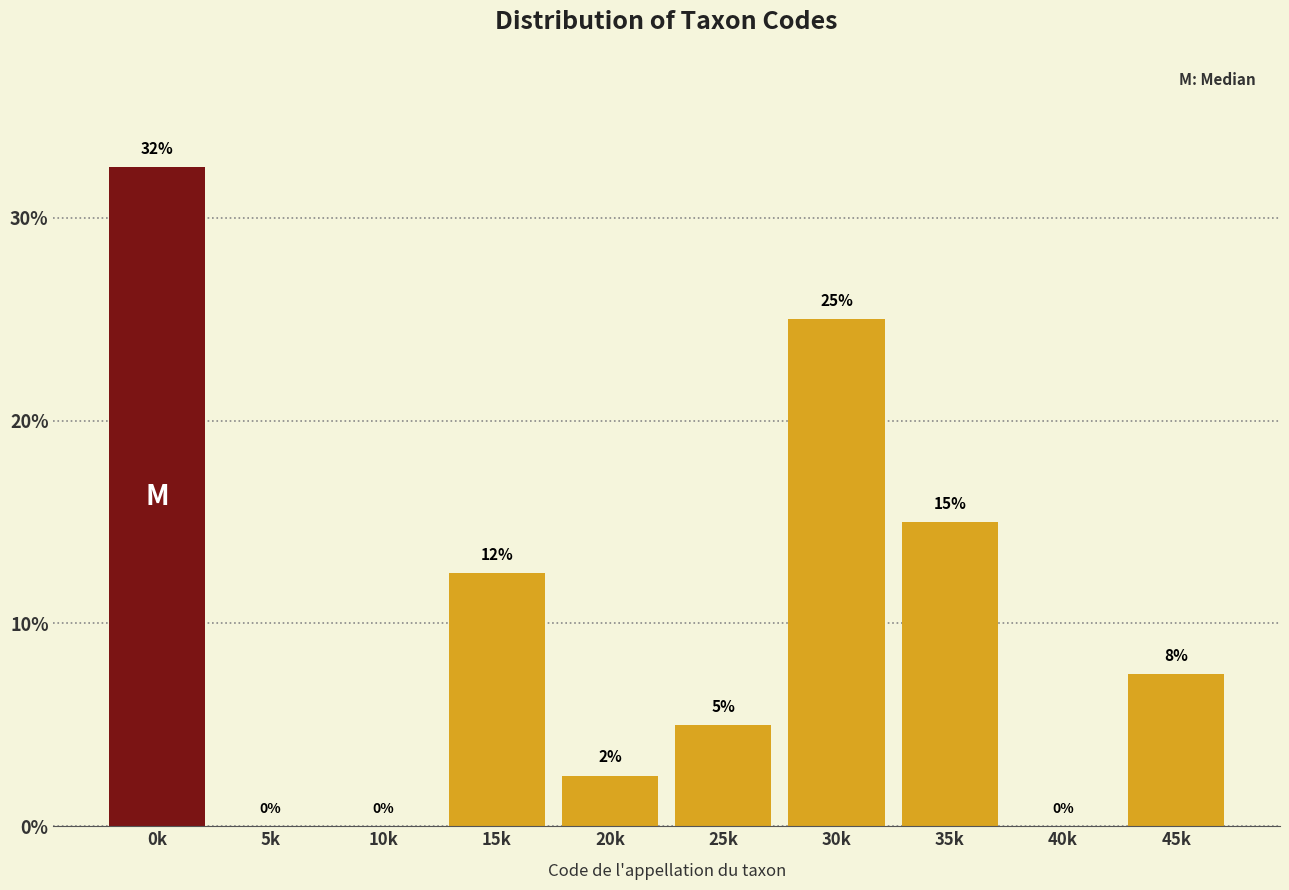

Which label corresponds to the largest value in the chart?

0k